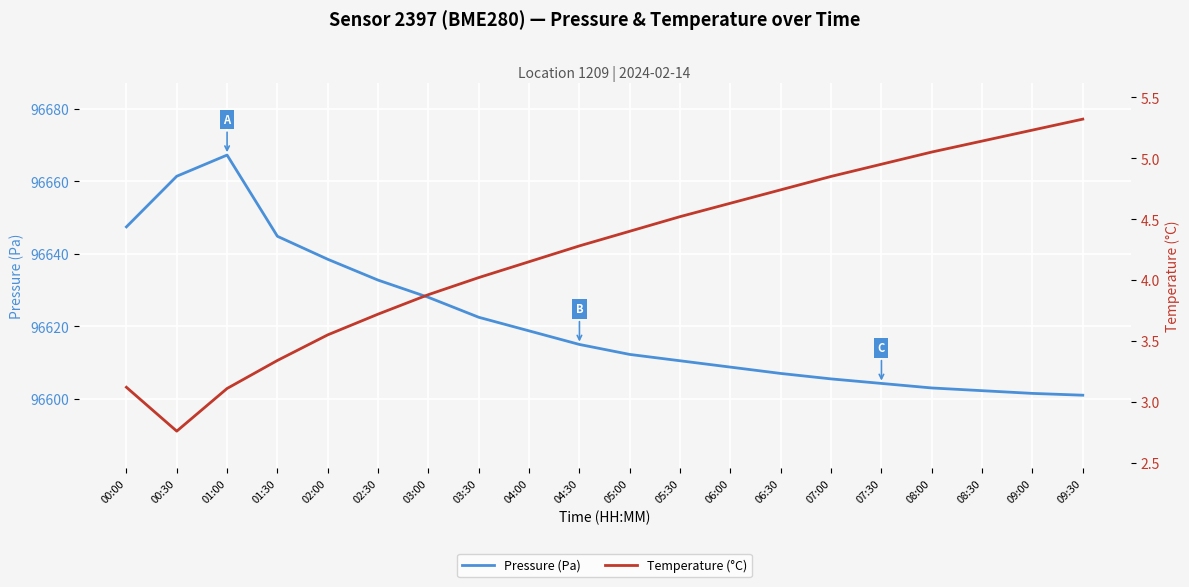

Reading left to right, extract all data points from this chart.

Pressure (Pa): 00:00=96647.4	00:30=96661.4	01:00=96667.2	01:30=96644.8	02:00=96638.5	02:30=96632.8	03:00=96628.0	03:30=96622.5	04:00=96618.8	04:30=96615.0	05:00=96612.2	05:30=96610.5	06:00=96608.8	06:30=96607.0	07:00=96605.5	07:30=96604.2	08:00=96603.0	08:30=96602.2	09:00=96601.5	09:30=96601.0
Temperature (°C): 00:00=3.1	00:30=2.8	01:00=3.1	01:30=3.3	02:00=3.5	02:30=3.7	03:00=3.9	03:30=4.0	04:00=4.2	04:30=4.3	05:00=4.4	05:30=4.5	06:00=4.6	06:30=4.7	07:00=4.8	07:30=5.0	08:00=5.0	08:30=5.1	09:00=5.2	09:30=5.3